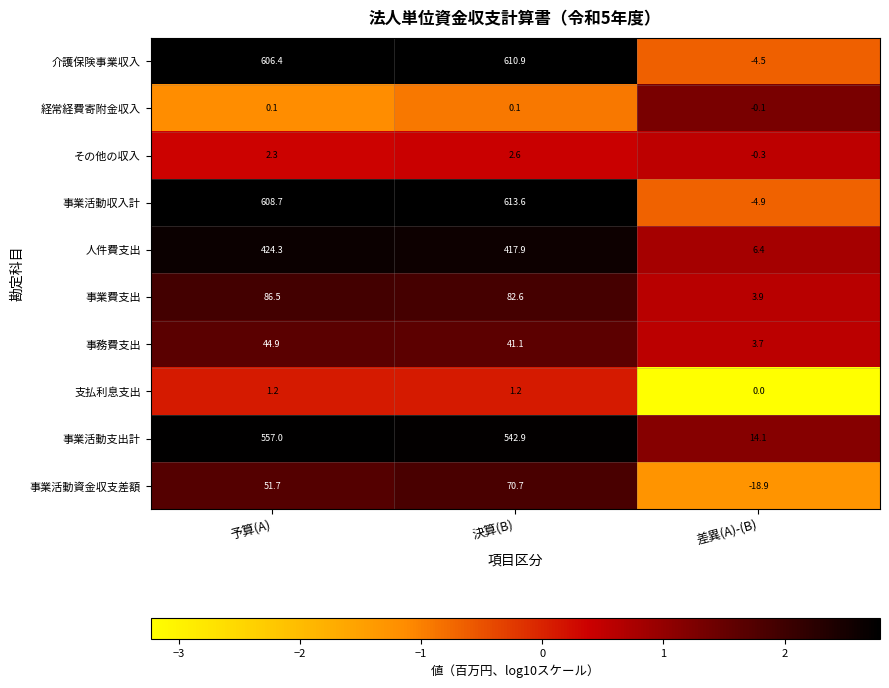

What is the sum of the 介護保険事業収入 values at 決算(B) and 予算(A)?

1217.3